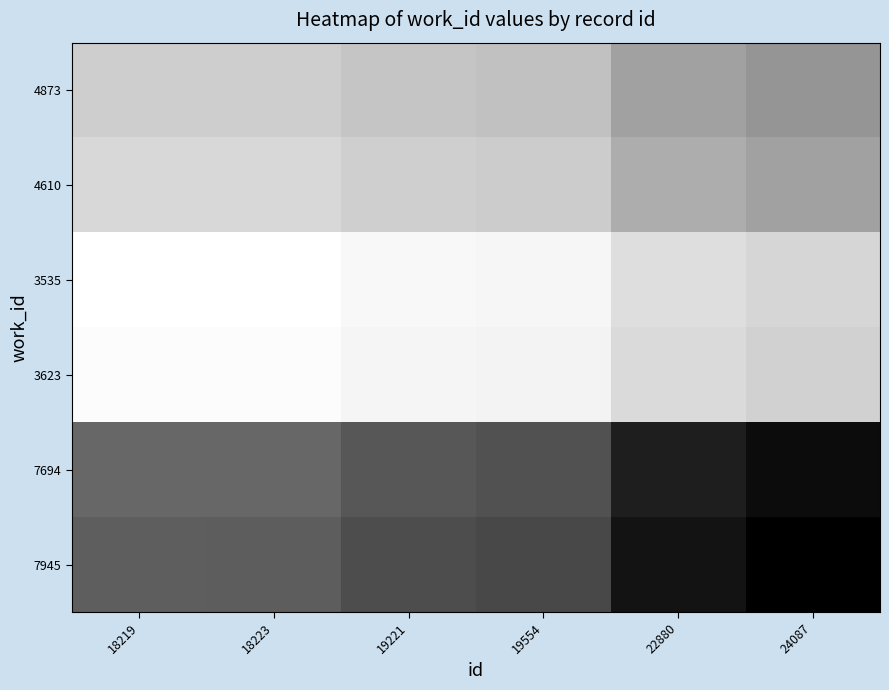

Reading left to right, what are all the values shown in this chart?

4873: 18219=0.8	18223=0.8	19221=0.8	19554=0.8	22880=0.6	24087=0.6
4610: 18219=0.8	18223=0.8	19221=0.8	19554=0.8	22880=0.7	24087=0.6
3535: 18219=1.0	18223=1.0	19221=1.0	19554=1.0	22880=0.9	24087=0.8
3623: 18219=1.0	18223=1.0	19221=1.0	19554=0.9	22880=0.9	24087=0.8
7694: 18219=0.4	18223=0.4	19221=0.3	19554=0.3	22880=0.1	24087=0.0
7945: 18219=0.4	18223=0.4	19221=0.3	19554=0.3	22880=0.1	24087=0.0